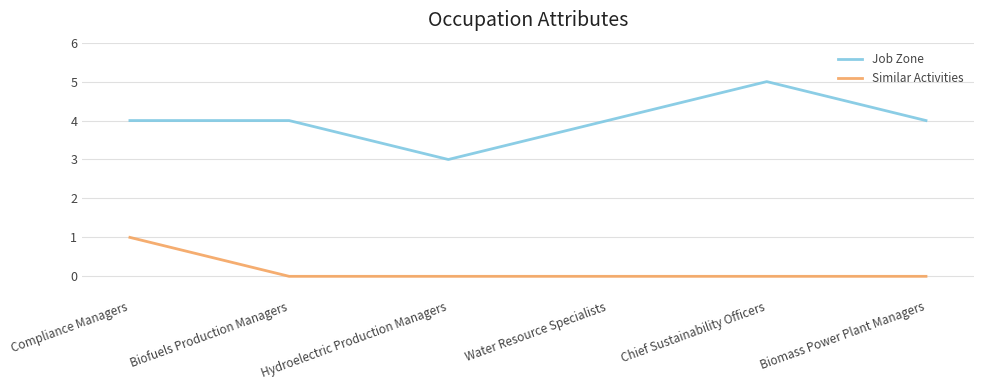

The value of Similar Activities at Water Resource Specialists is 1. True or false?

False